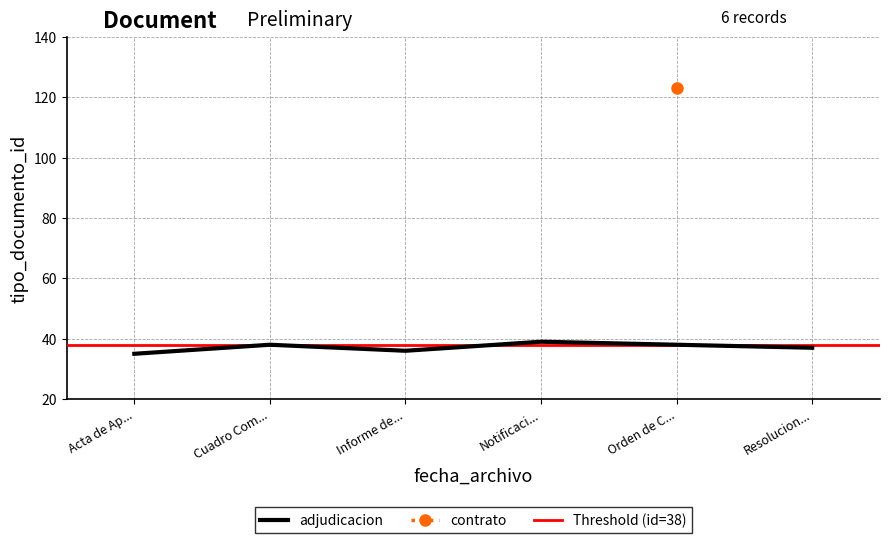

What is the approximate value of adjudicacion at Acta de Ap...?

35